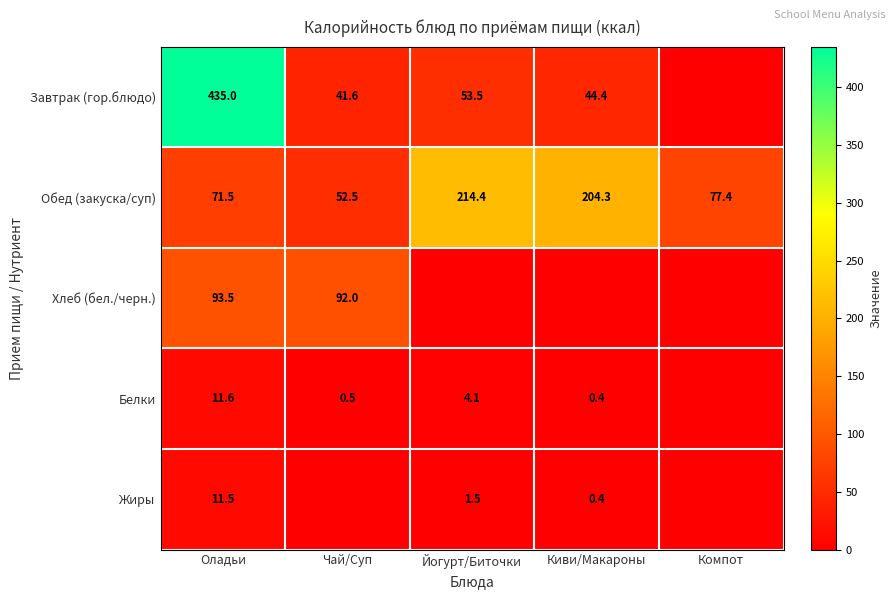

Is it true that Завтрак (гор.блюдо) equals 44.4 at Киви/Макароны?

True